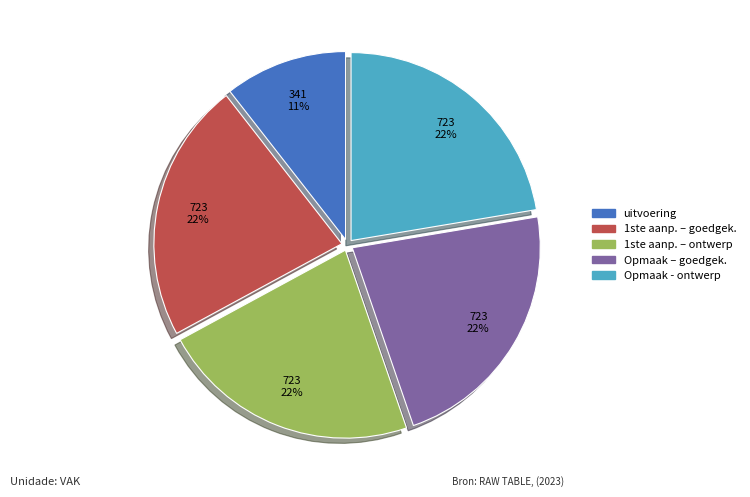

Count the number of slices in the pie.

5